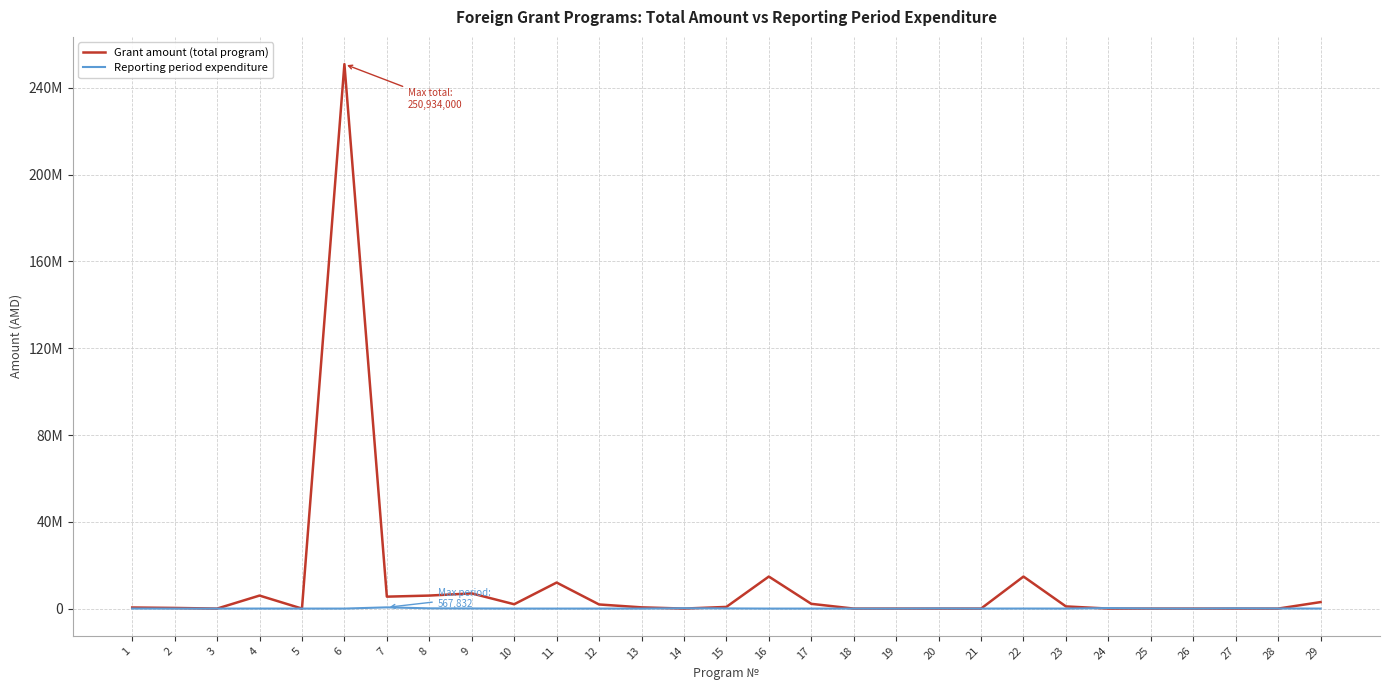

What are all the series names shown in the legend?

Grant amount (total program), Reporting period expenditure